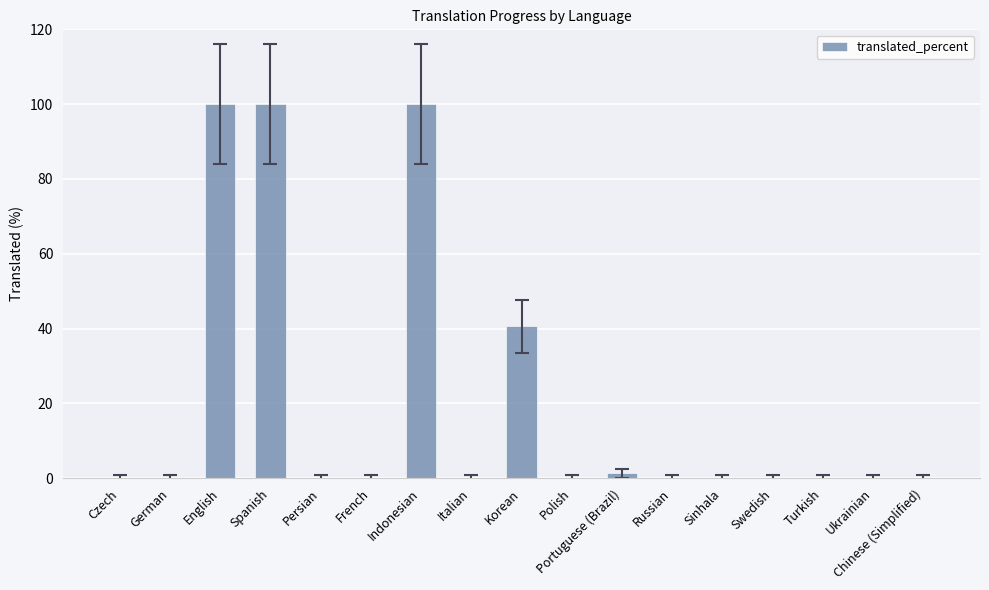

The chart shows a value of -54.9 at Sinhala. True or false?

False